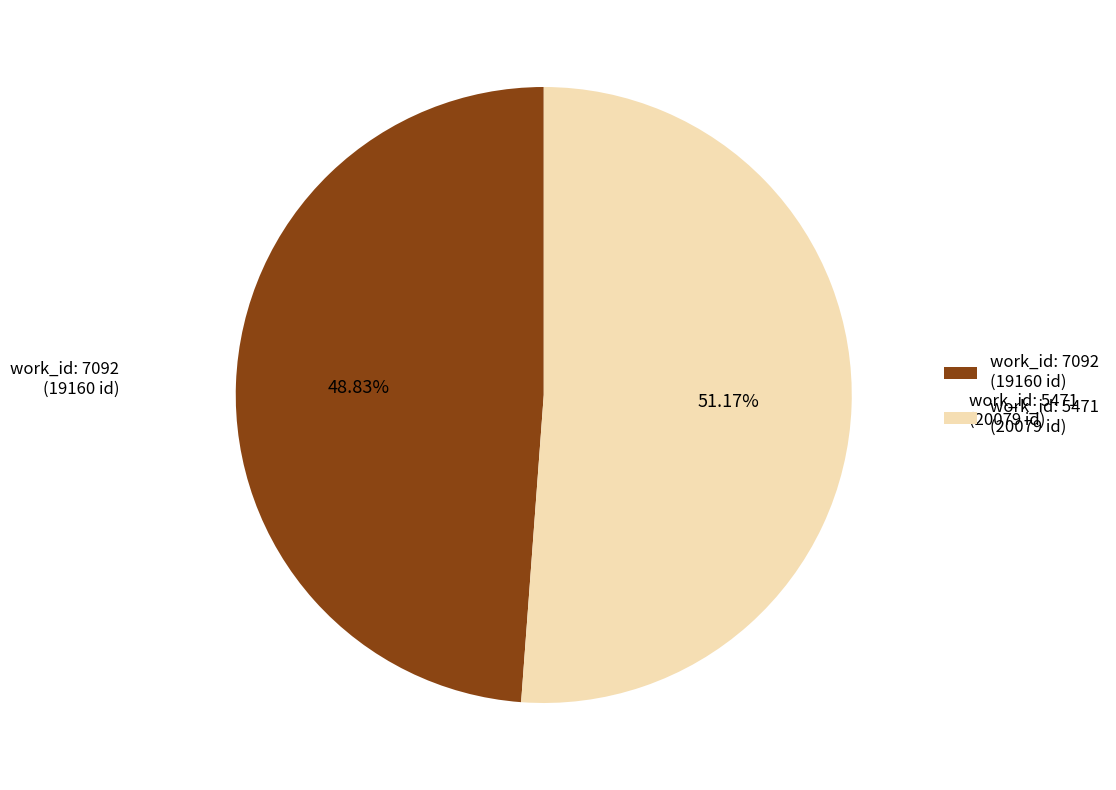

Which slice is the largest?

work_id: 5471 (20079 id)